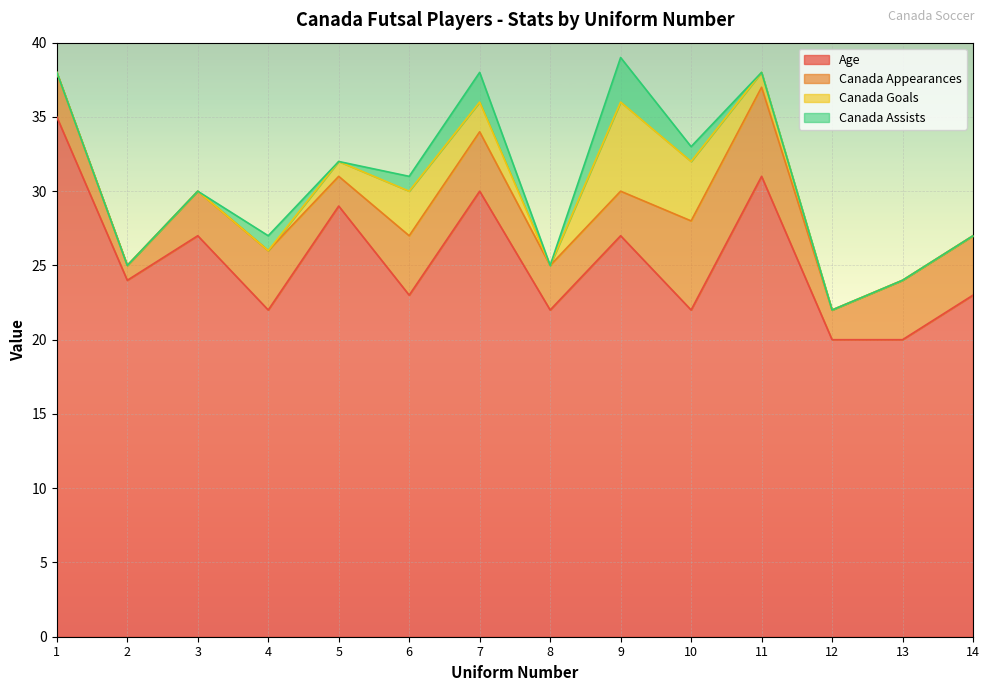

Count the Canada Appearances values in the range 3 to 4.

9